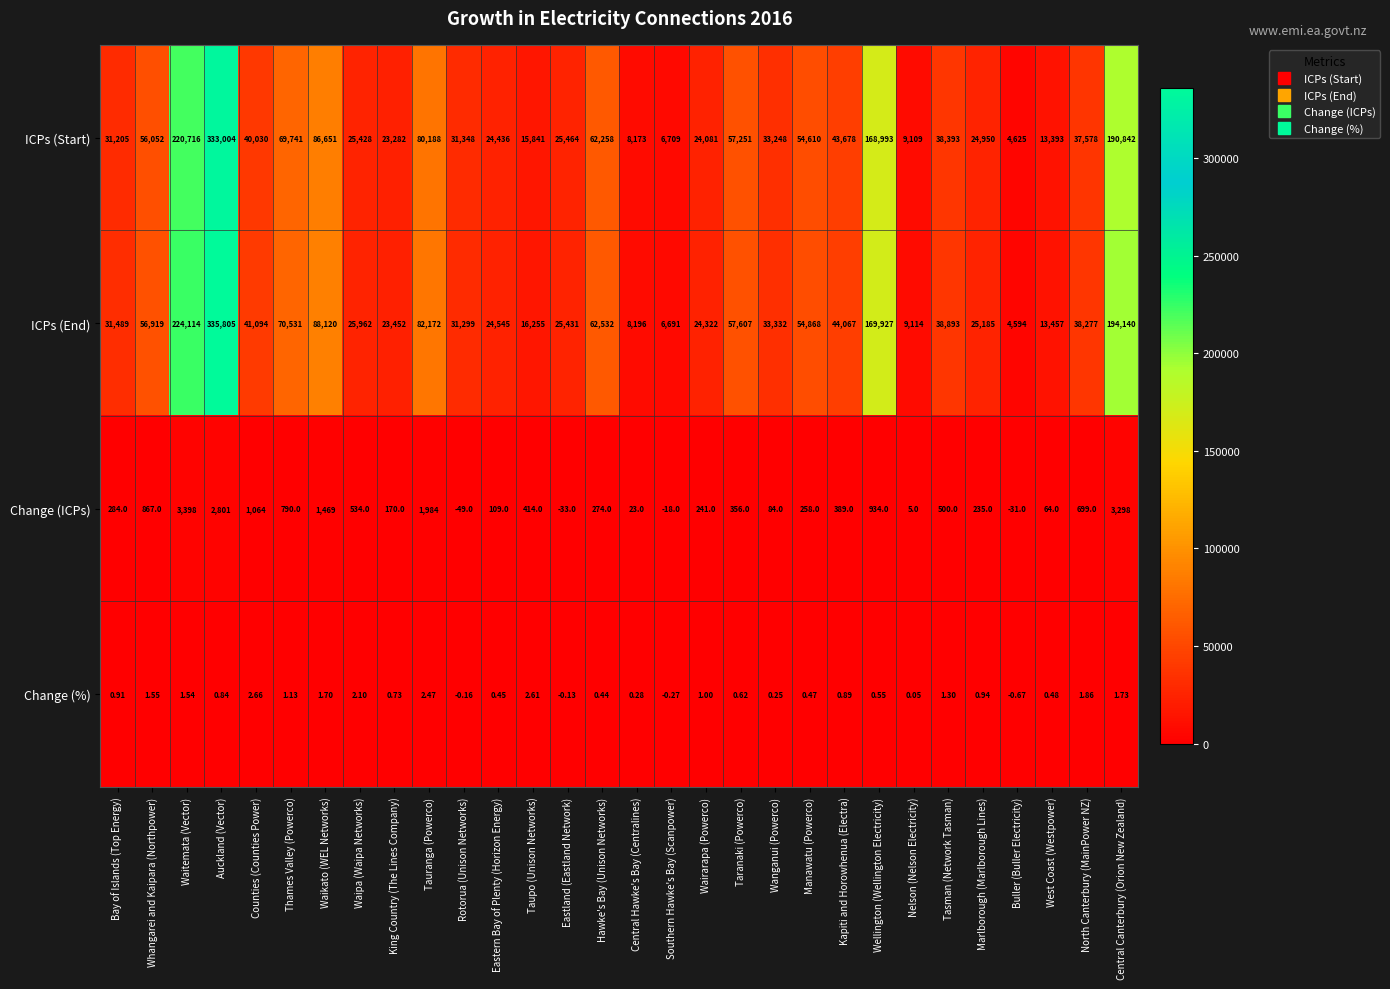

Rank the categories by Change (%) value from lowest to highest.

Buller (Buller Electricity), Southern Hawke's Bay (Scanpower), Rotorua (Unison Networks), Eastland (Eastland Network), Nelson (Nelson Electricity), Wanganui (Powerco), Central Hawke's Bay (Centralines), Hawke's Bay (Unison Networks), Eastern Bay of Plenty (Horizon Energy), Manawatu (Powerco), West Coast (Westpower), Wellington (Wellington Electricity), Taranaki (Powerco), King Country (The Lines Company), Auckland (Vector), Kapiti and Horowhenua (Electra), Bay of Islands (Top Energy), Marlborough (Marlborough Lines), Wairarapa (Powerco), Thames Valley (Powerco), Tasman (Network Tasman), Waitemata (Vector), Whangarei and Kaipara (Northpower), Waikato (WEL Networks), Central Canterbury (Orion New Zealand), North Canterbury (MainPower NZ), Waipa (Waipa Networks), Tauranga (Powerco), Taupo (Unison Networks), Counties (Counties Power)